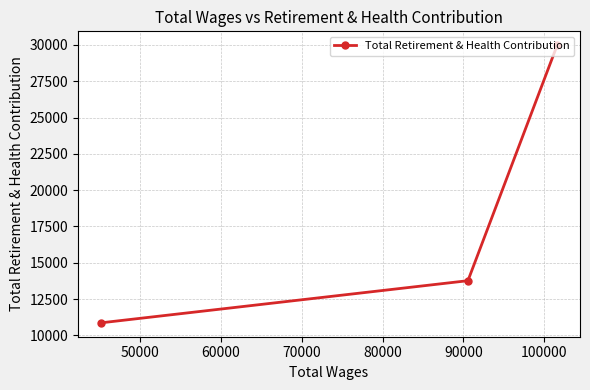

What is the value of the 1st point from the left?

10858